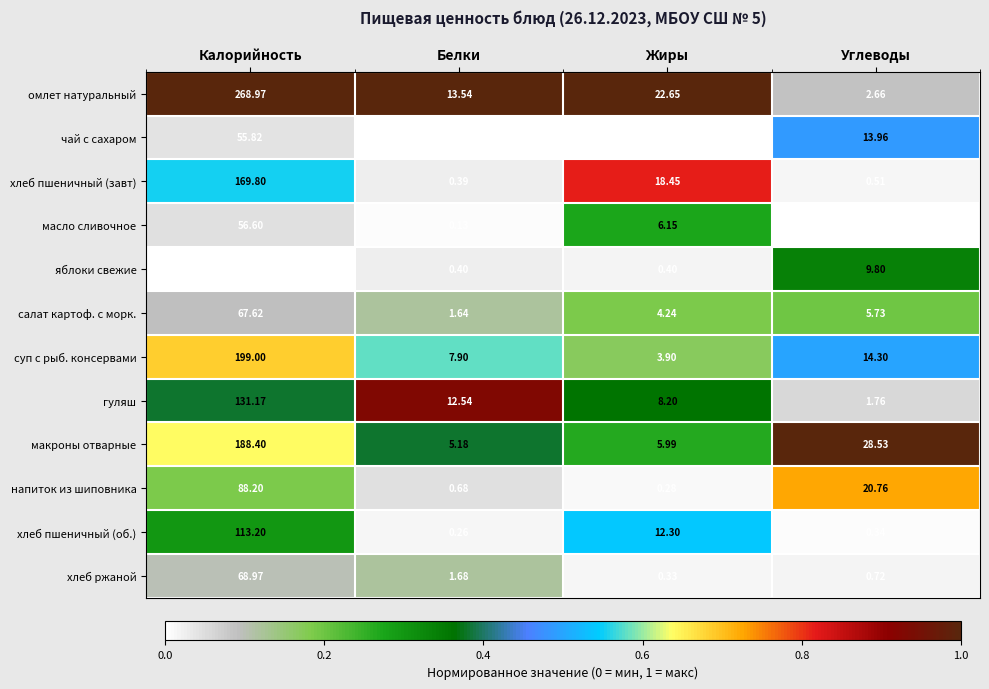

Rank the series at Белки from lowest to highest value.

чай с сахаром, масло сливочное, хлеб пшеничный (об.), хлеб пшеничный (завт), яблоки свежие, напиток из шиповника, салат картоф. с морк., хлеб ржаной, макроны отварные, суп с рыб. консервами, гуляш, омлет натуральный